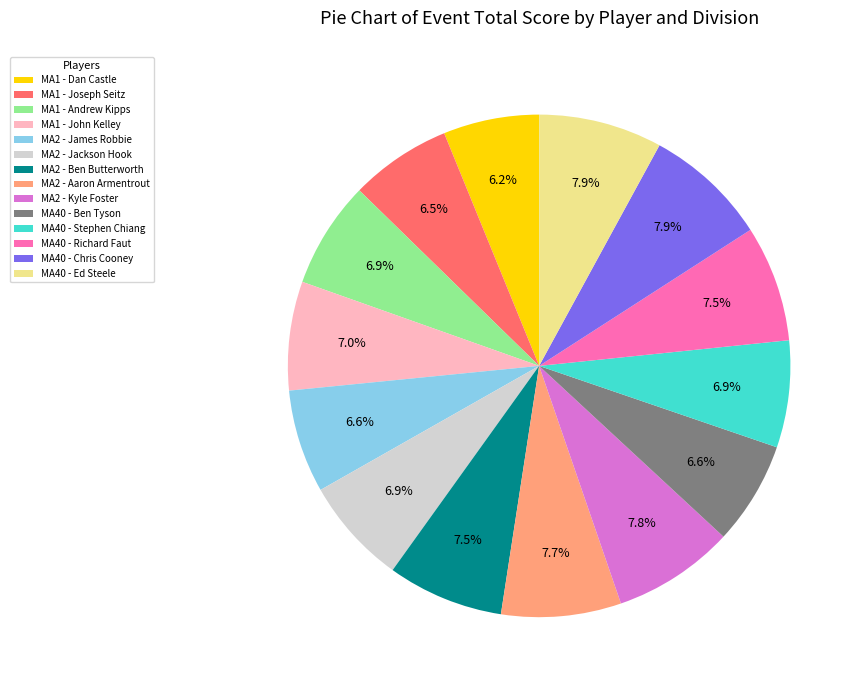

Combined, what portion of the pie is MA1 - Andrew Kipps and MA2 - Jackson Hook?

13.8%